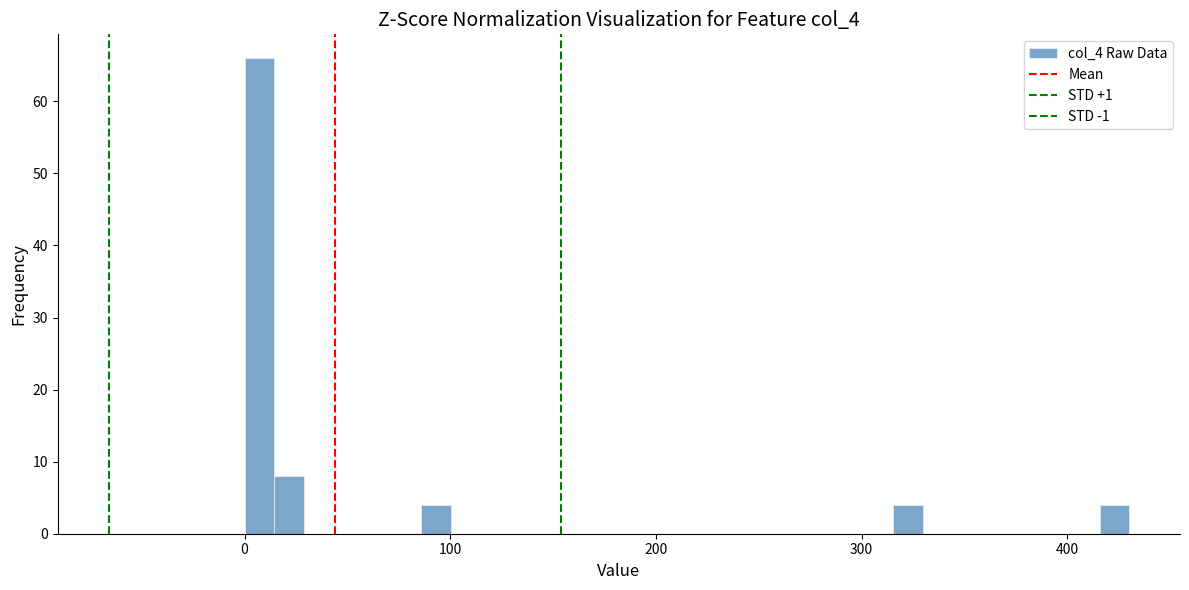

Around what value on the x-axis is the tallest bar? Give the approximate position of its centre, as read against the axis.

10